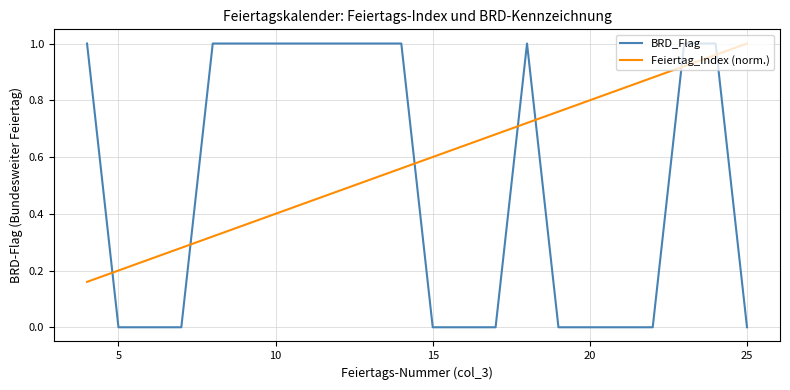

Which series has the largest total across all categories?

Feiertag_Index (norm.)